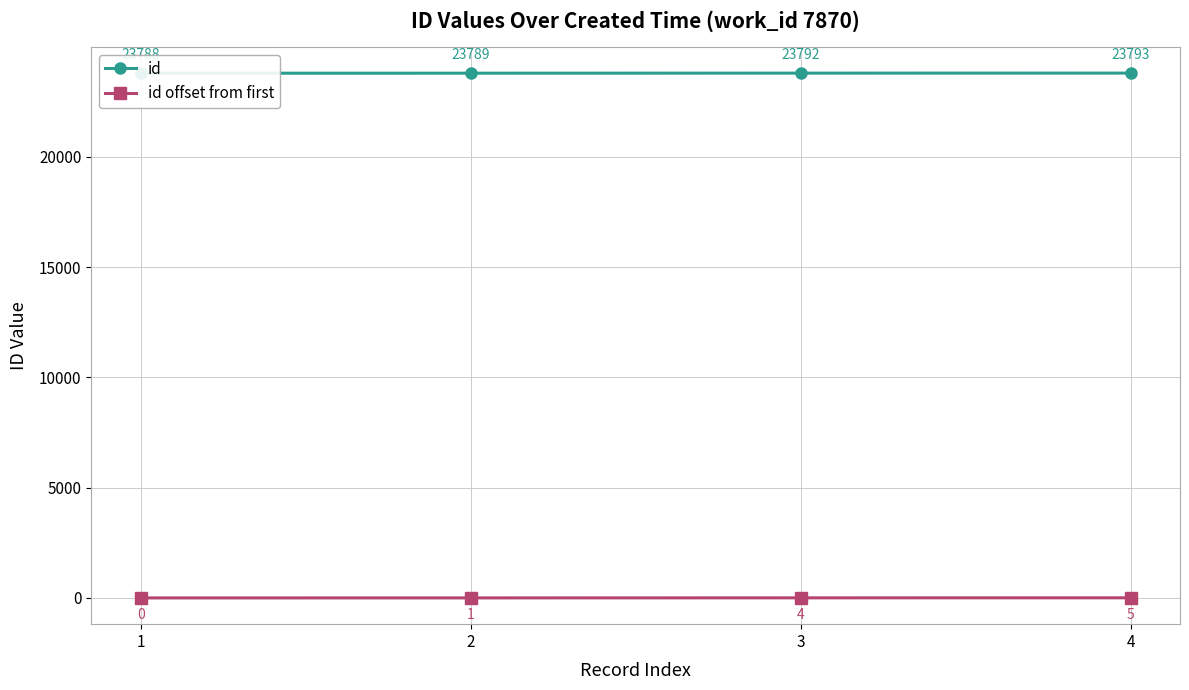

True or false: id and id offset from first cross at least once.

False